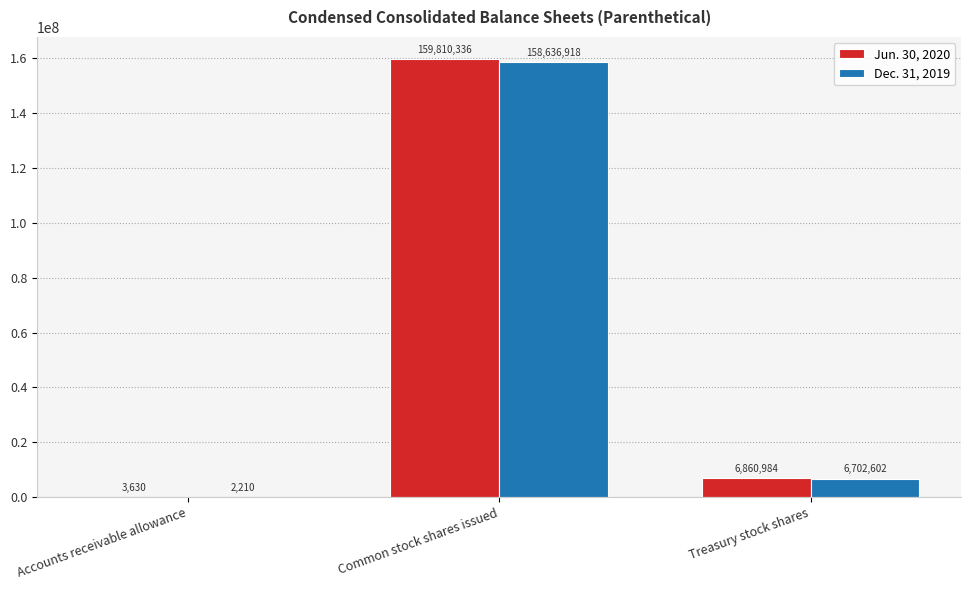

Reading left to right, list all the values displayed in this chart.

Jun. 30, 2020: Accounts receivable allowance=3630	Common stock shares issued=159810336	Treasury stock shares=6860984
Dec. 31, 2019: Accounts receivable allowance=2210	Common stock shares issued=158636918	Treasury stock shares=6702602